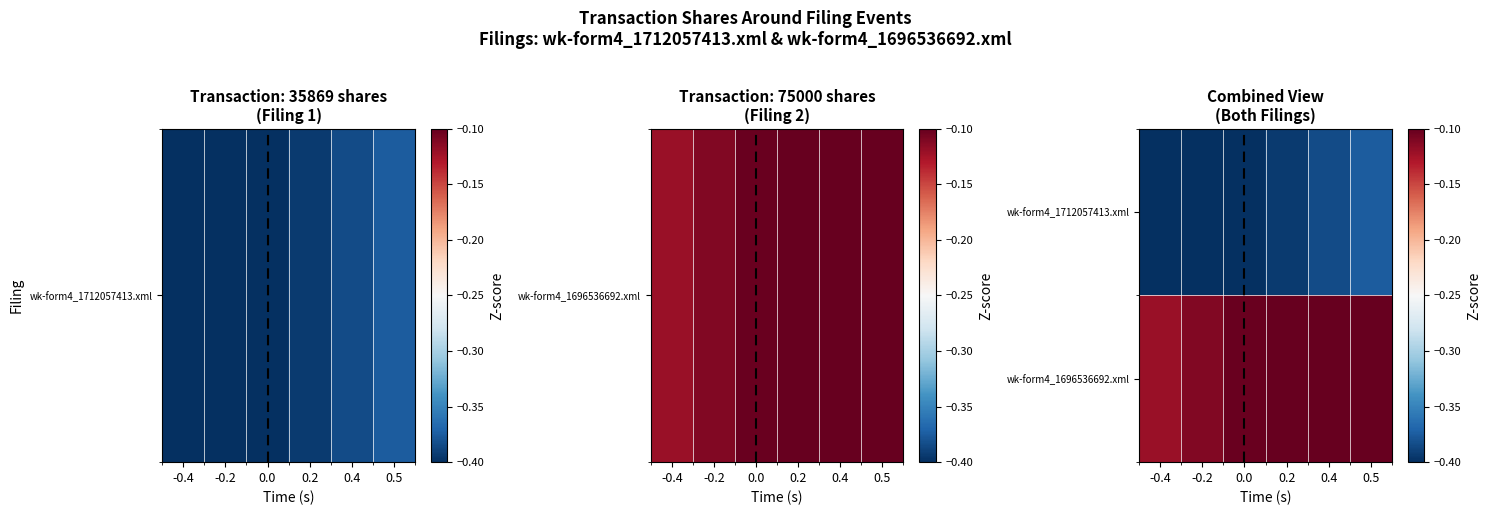

Which series has the largest range (max minus min)?

wk-form4_1712057413.xml